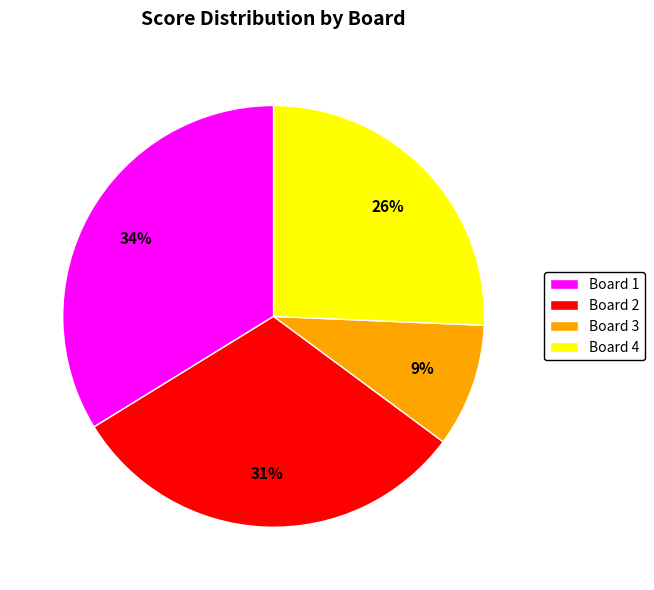

Is there a majority slice in this chart?

No